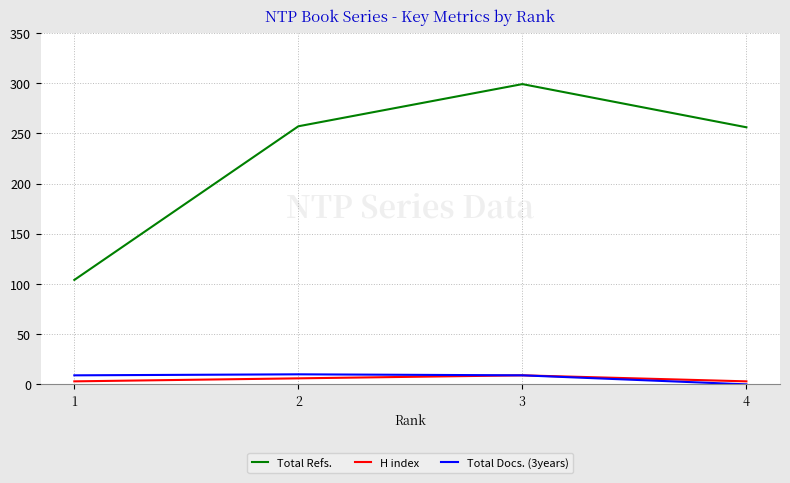

Between 2 and 4, which series saw the biggest shift?

Total Docs. (3years)